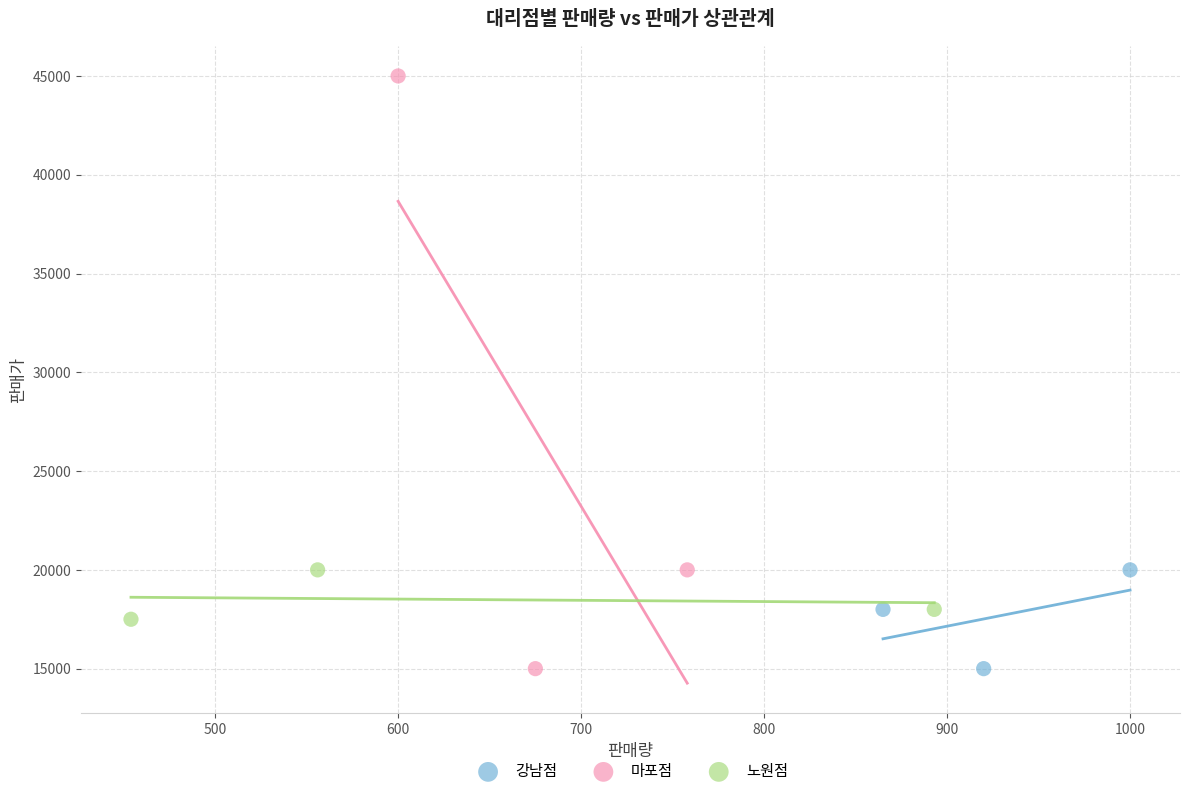

What are all the series names shown in the legend?

강남점, 마포점, 노원점